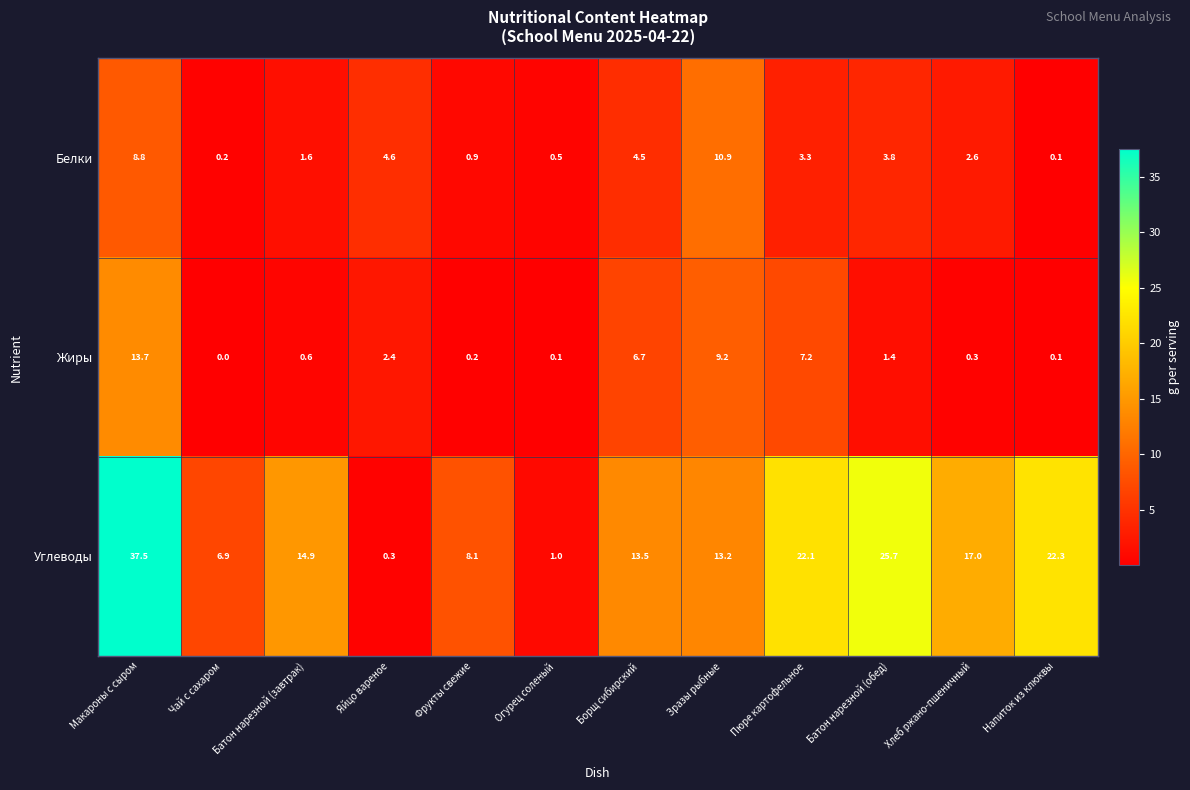

What is the spread (max minus min) of values at Батон нарезной (завтрак)?

14.3